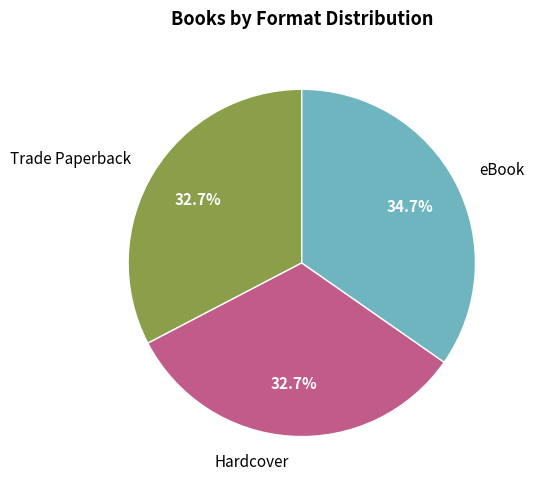

To the nearest percent, what is the difference between the Hardcover and Trade Paperback slice percentages?

0%